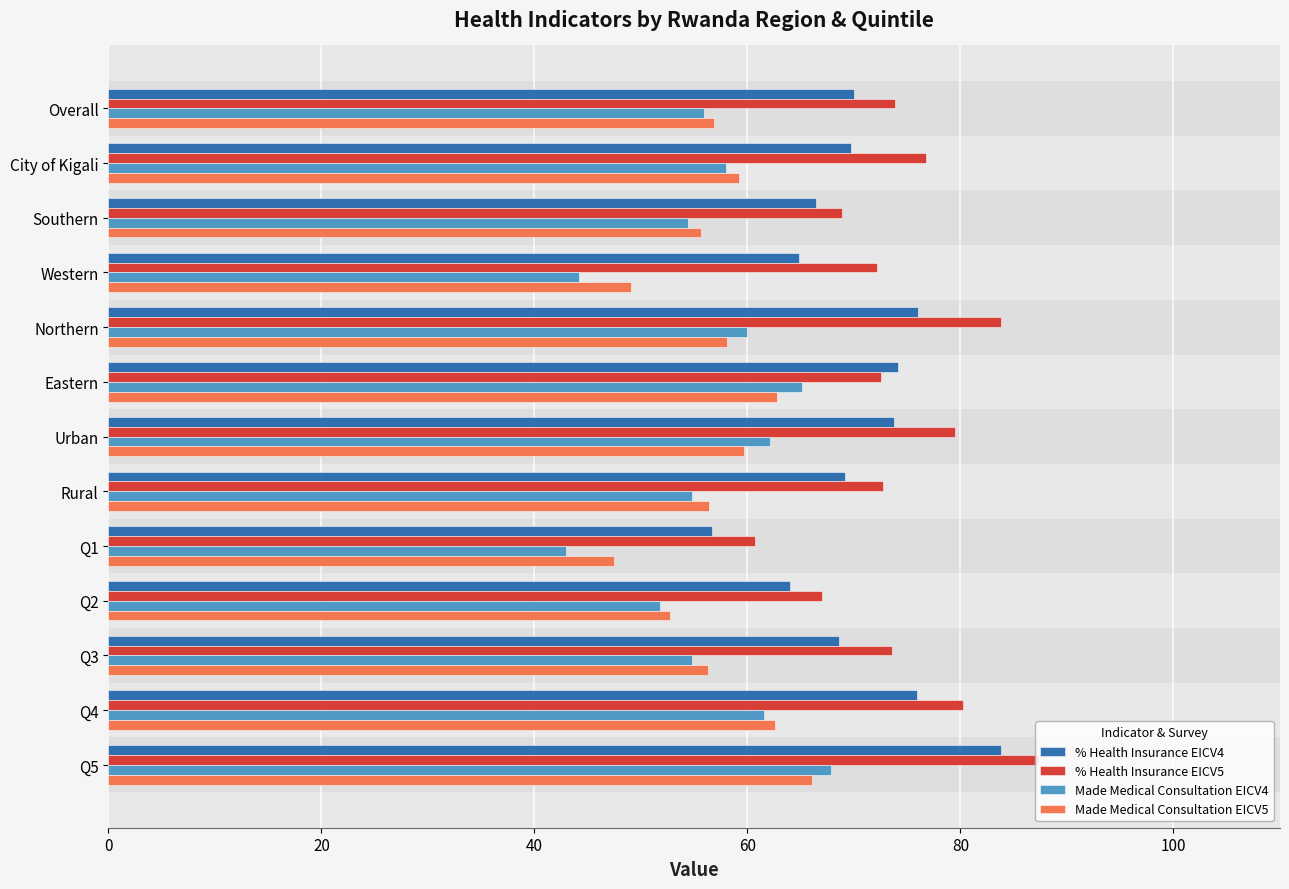

The value of Made Medical Consultation EICV4 at Northern is 60.0. True or false?

True